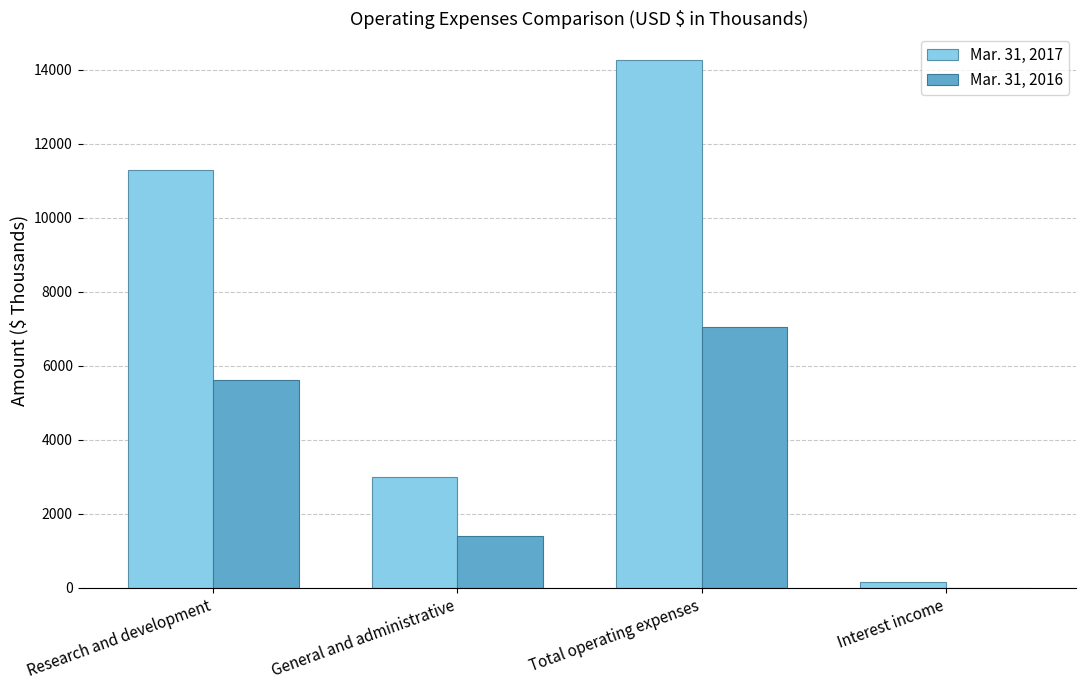

Which series has the largest range (max minus min)?

Mar. 31, 2017